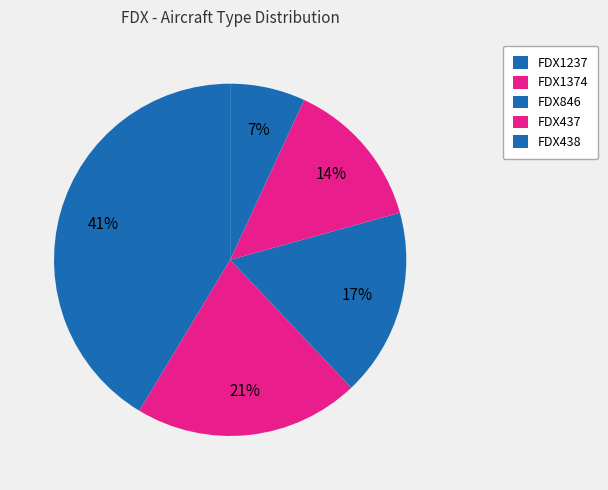

To the nearest percent, what is the average slice percentage?

20%